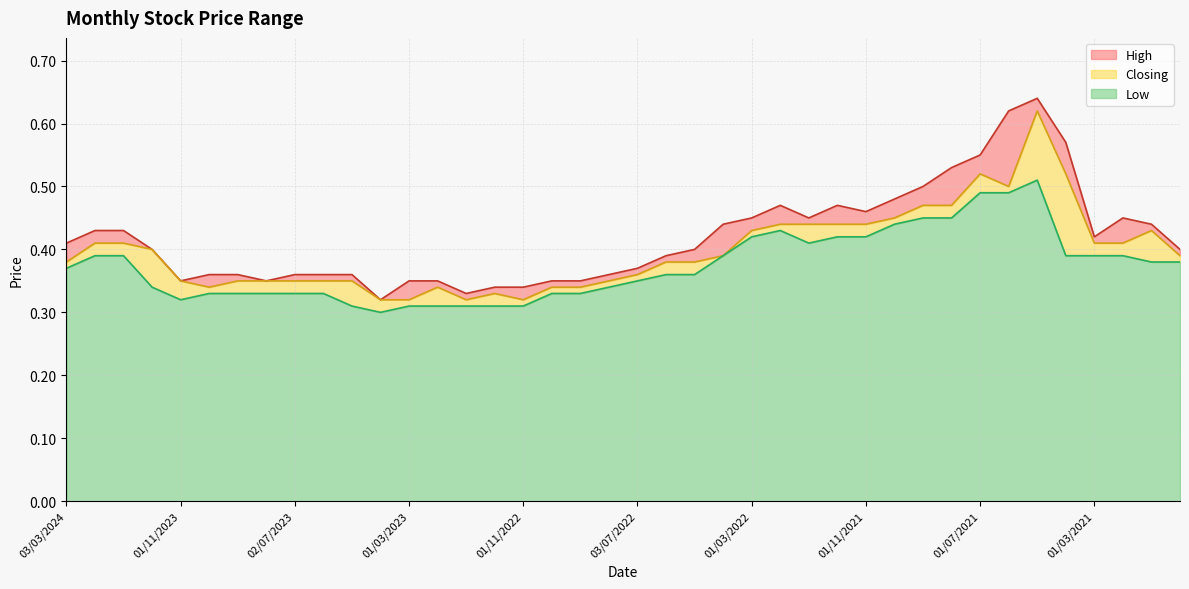

How many lines are shown in the chart?

3